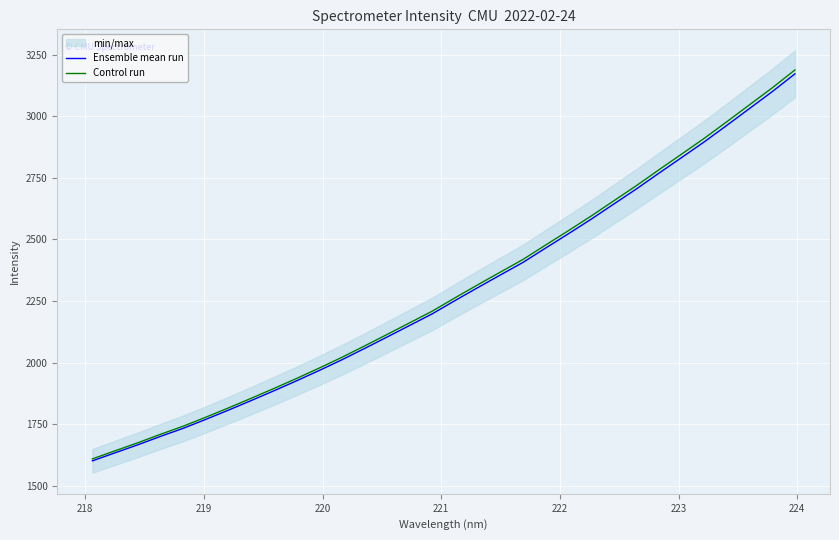

How many data points in Control run are less than 2263?

16